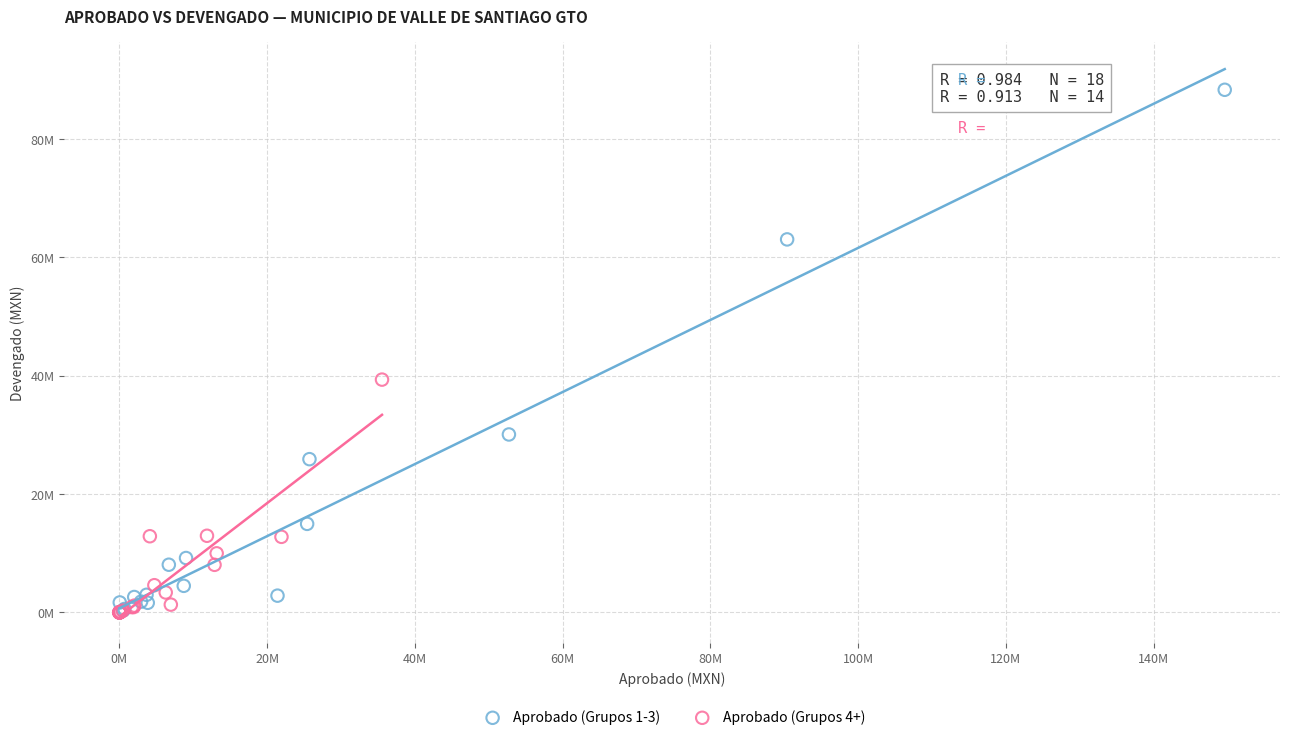

Which series contains the highest Y value?

Aprobado (Grupos 1-3)